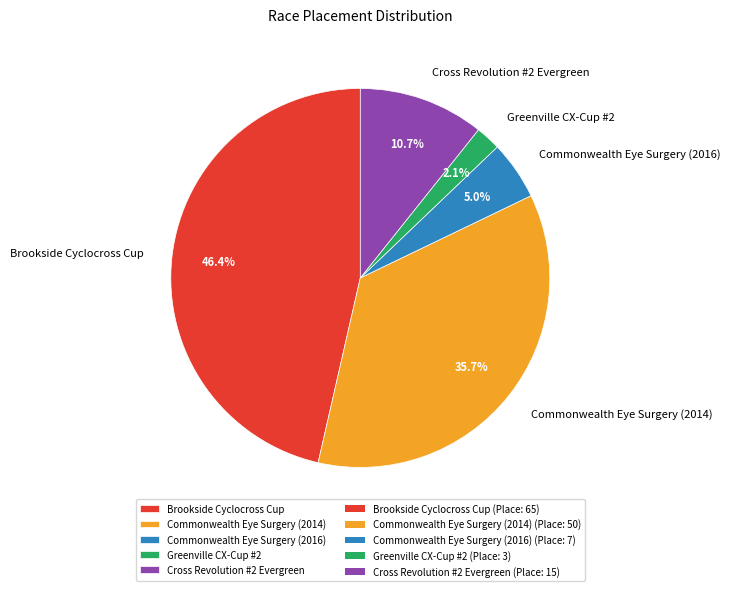

What is the total percentage of Commonwealth Eye Surgery (2016) and Commonwealth Eye Surgery (2014)?

40.7%